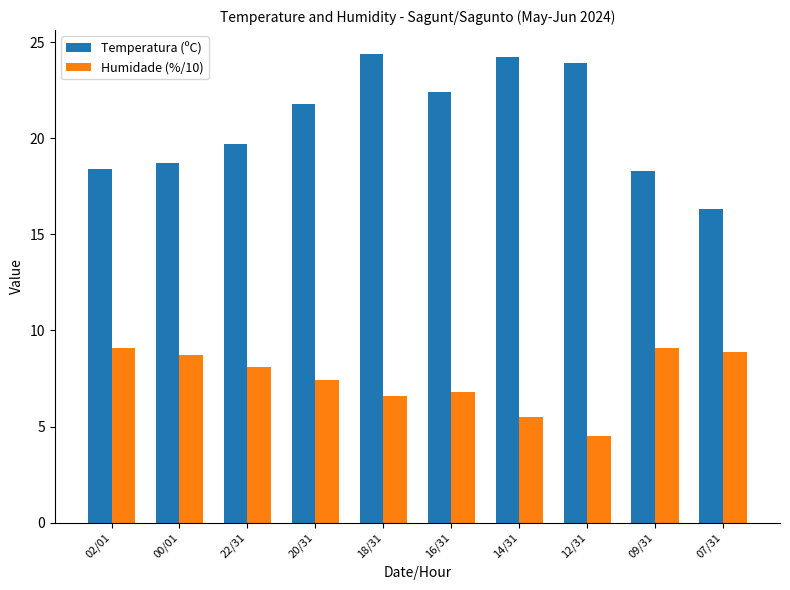

True or false: Temperatura (ºC) has a value of 4.3 at 09/31.

False